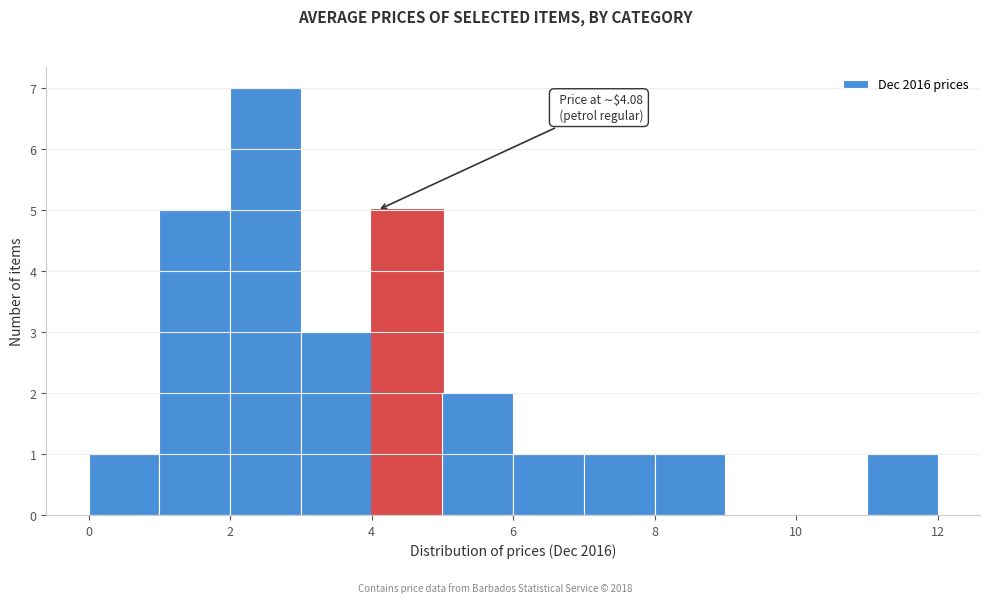

Over which range of the x-axis is the bar tallest?

2 to 3